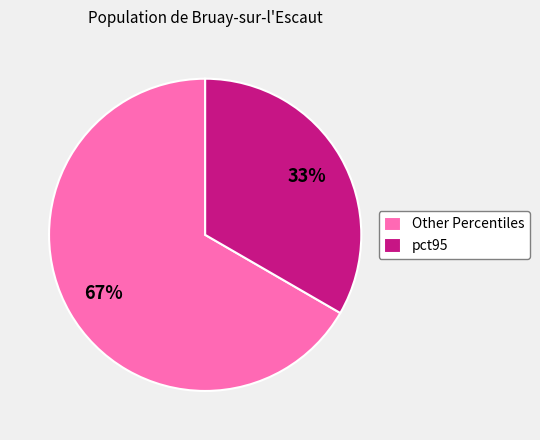

Which slice is the largest?

Other Percentiles